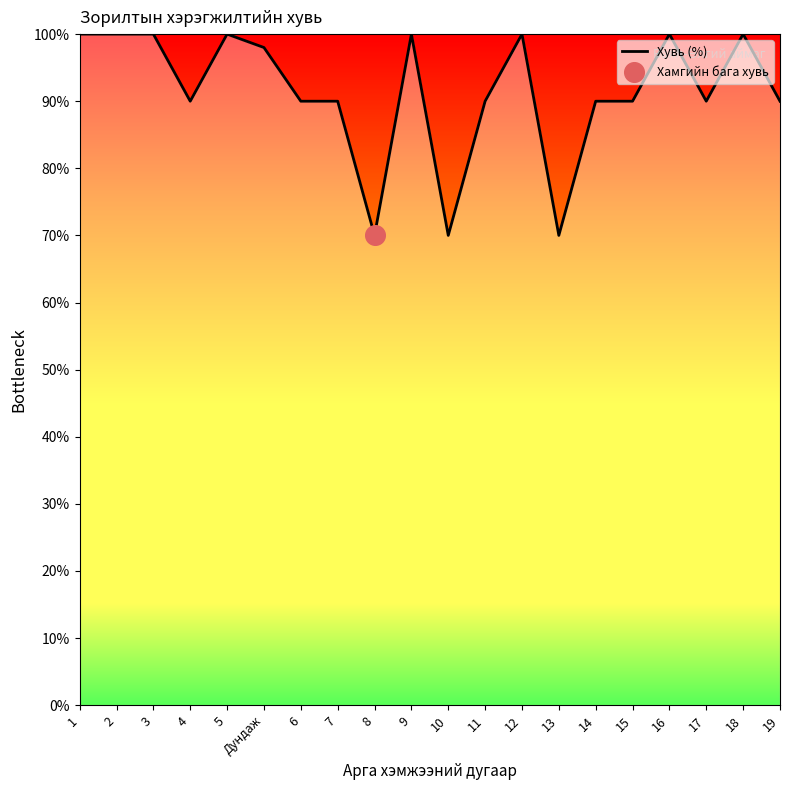

Which has a higher value, 10 or 4?

4